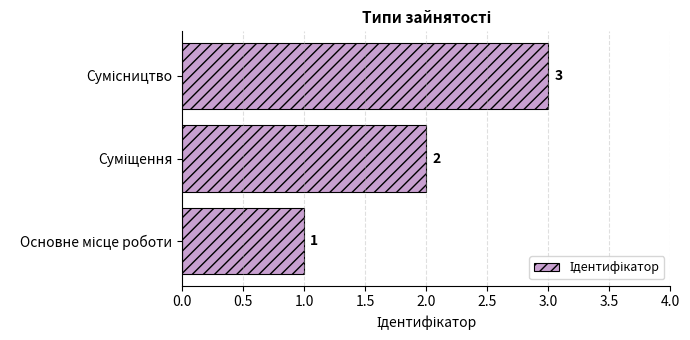

What is the sum of all values?

6